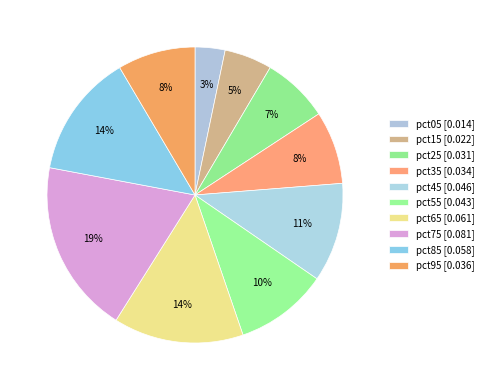

What is the largest slice in the pie chart?

pct75